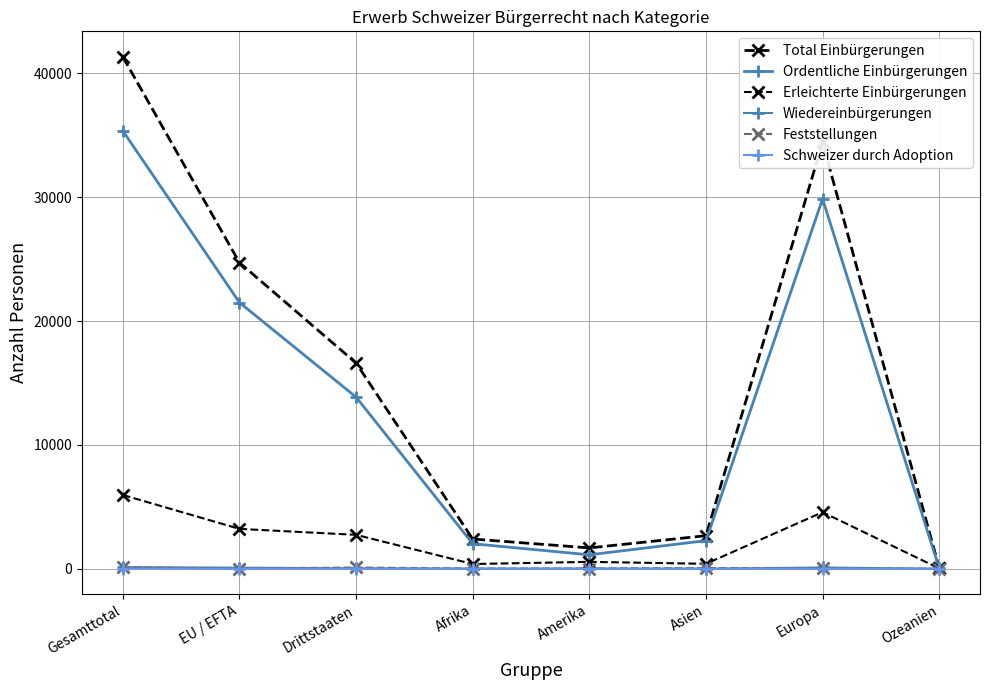

How many lines are shown in the chart?

6